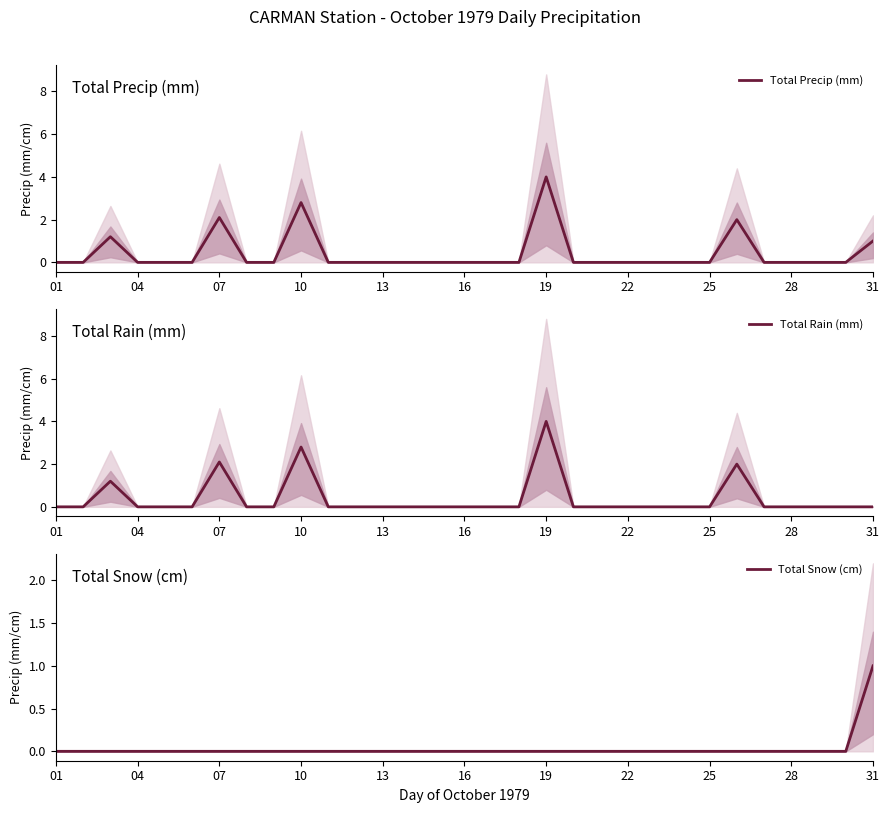

The Total Precip (mm) series shows 0.0 at 25. True or false?

True